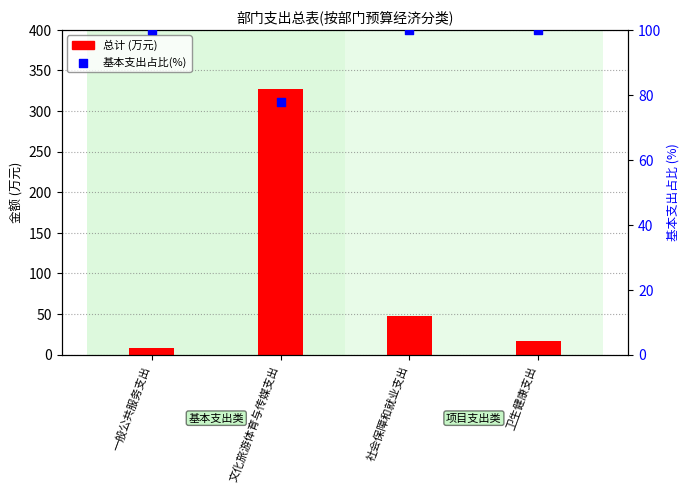

Which series has the largest Y range (max minus min)?

总计